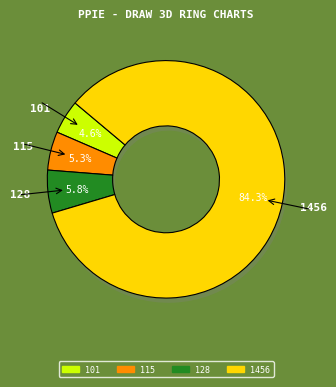

How much of the chart is everything except 128?

94.2%